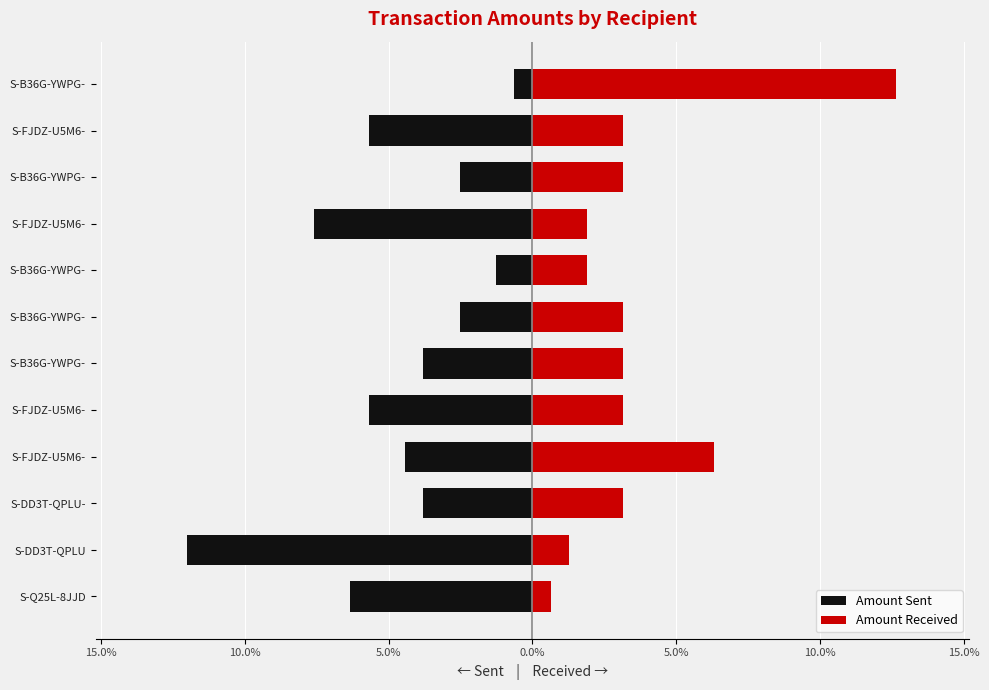

Rank the series at S-B36G-YWPG- from lowest to highest value.

Amount Sent, Amount Received